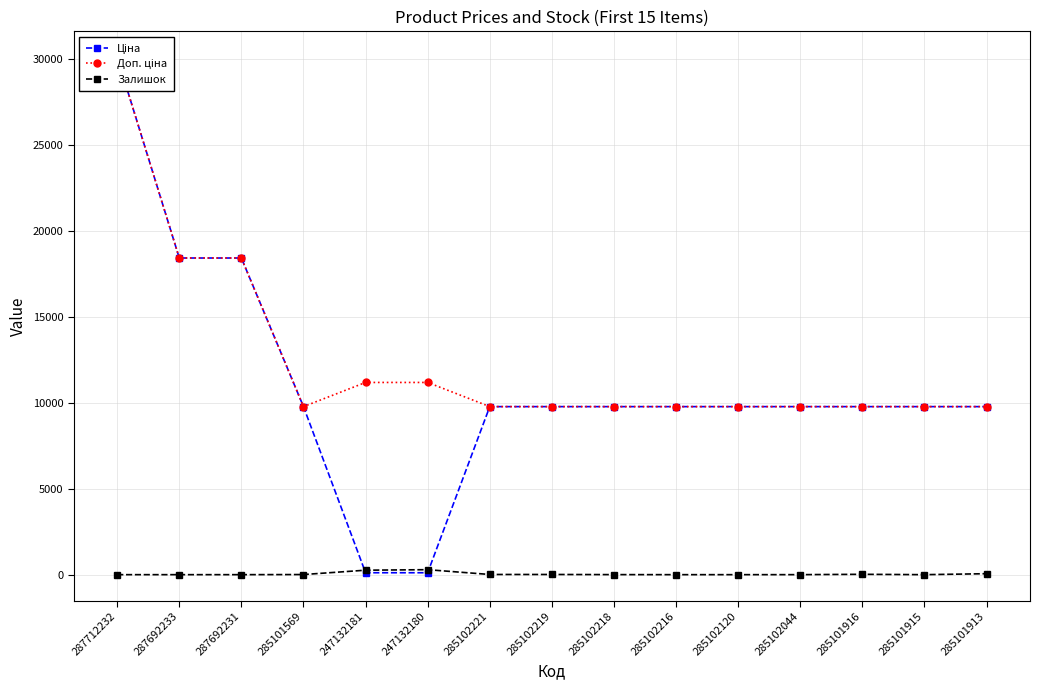

Reading left to right, transcribe all the data shown in this chart.

Ціна: 287712232=30102.8	287692233=18420.9	287692231=18420.9	285101569=9775.5	247132181=111.8	247132180=111.8	285102221=9775.5	285102219=9775.5	285102218=9775.5	285102216=9775.5	285102120=9775.5	285102044=9775.5	285101916=9775.5	285101915=9775.5	285101913=9775.5
Доп. ціна: 287712232=30102.8	287692233=18420.9	287692231=18420.9	285101569=9775.5	247132181=11182.0	247132180=11182.0	285102221=9775.5	285102219=9775.5	285102218=9775.5	285102216=9775.5	285102120=9775.5	285102044=9775.5	285101916=9775.5	285101915=9775.5	285101913=9775.5
Залишок: 287712232=0.0	287692233=0.0	287692231=0.0	285101569=7.0	247132181=260.0	247132180=290.0	285102221=11.0	285102219=11.0	285102218=3.0	285102216=0.0	285102120=0.0	285102044=1.0	285101916=21.0	285101915=0.0	285101913=56.0